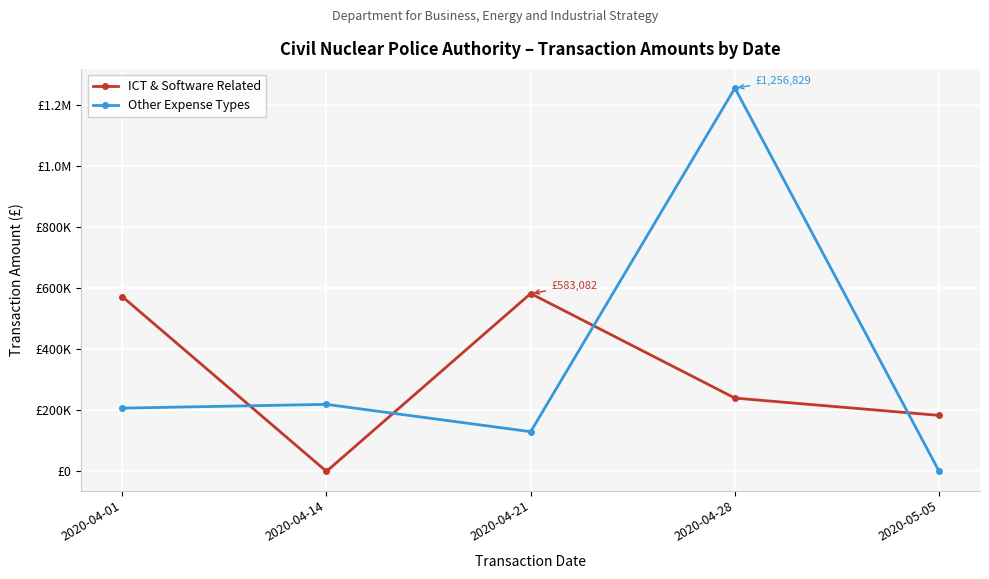

Is the value of ICT & Software Related at 2020-04-14 greater than the value of Other Expense Types at 2020-04-01?

No